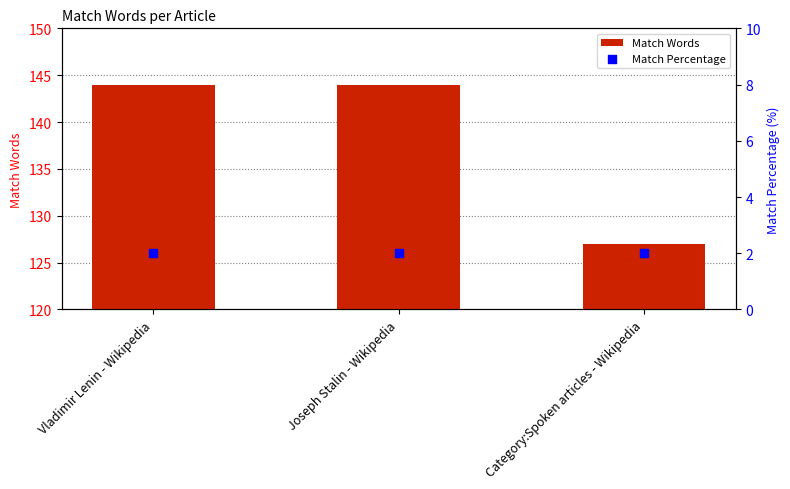

Which series has the largest total across all categories?

Match Words